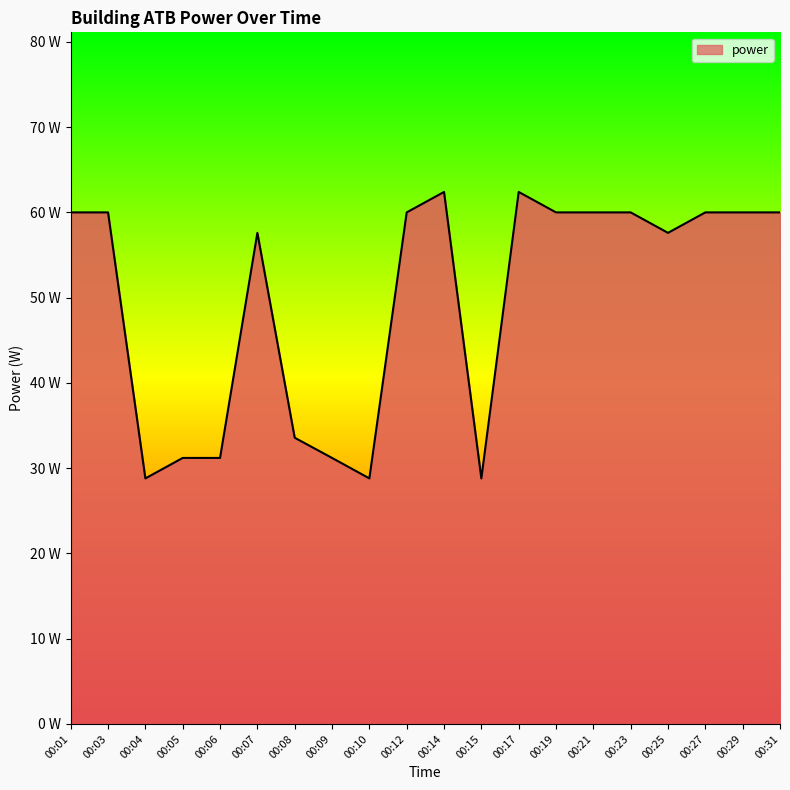

Where does the data first go above 60?

00:14